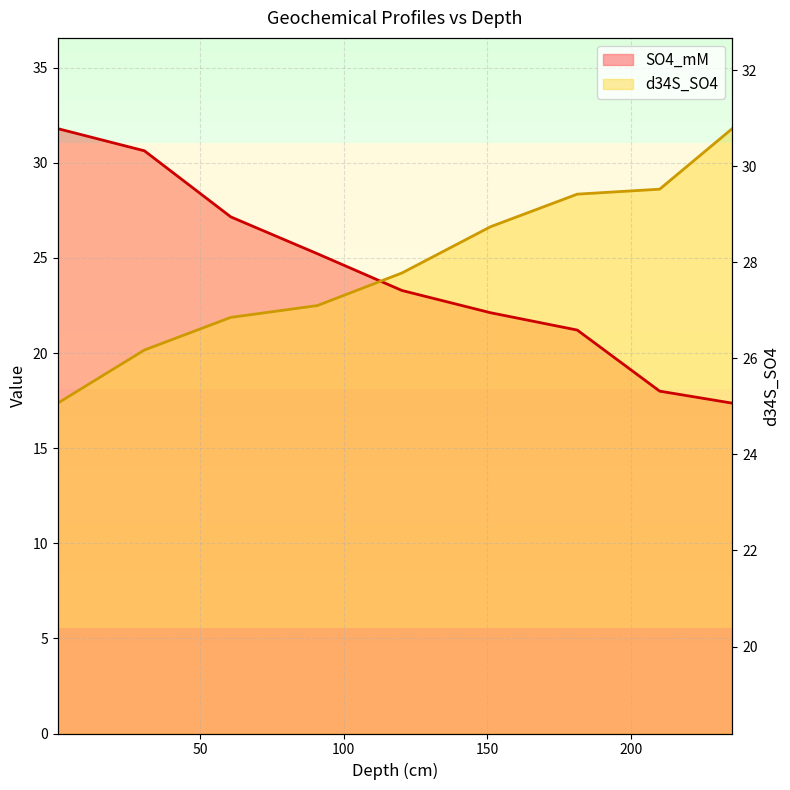

Which series has the widest spread of values?

SO4_mM